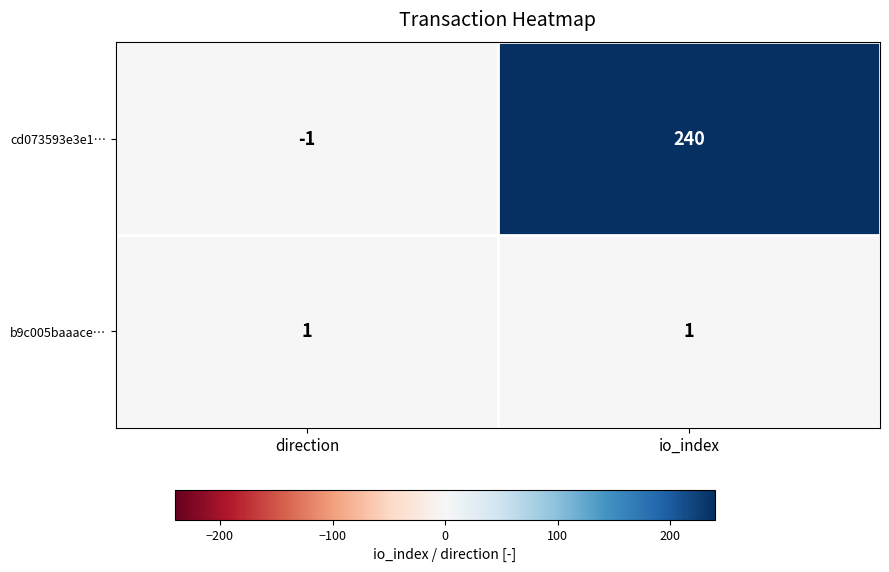

At which label does cd073593e3e1… reach its minimum?

direction